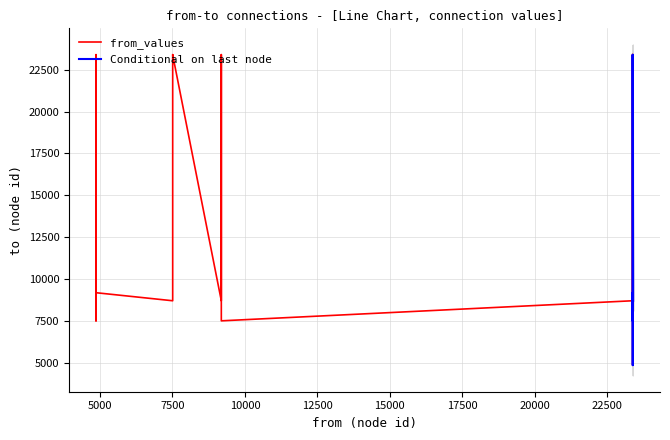

Where does the to series first go above 9186?

23382